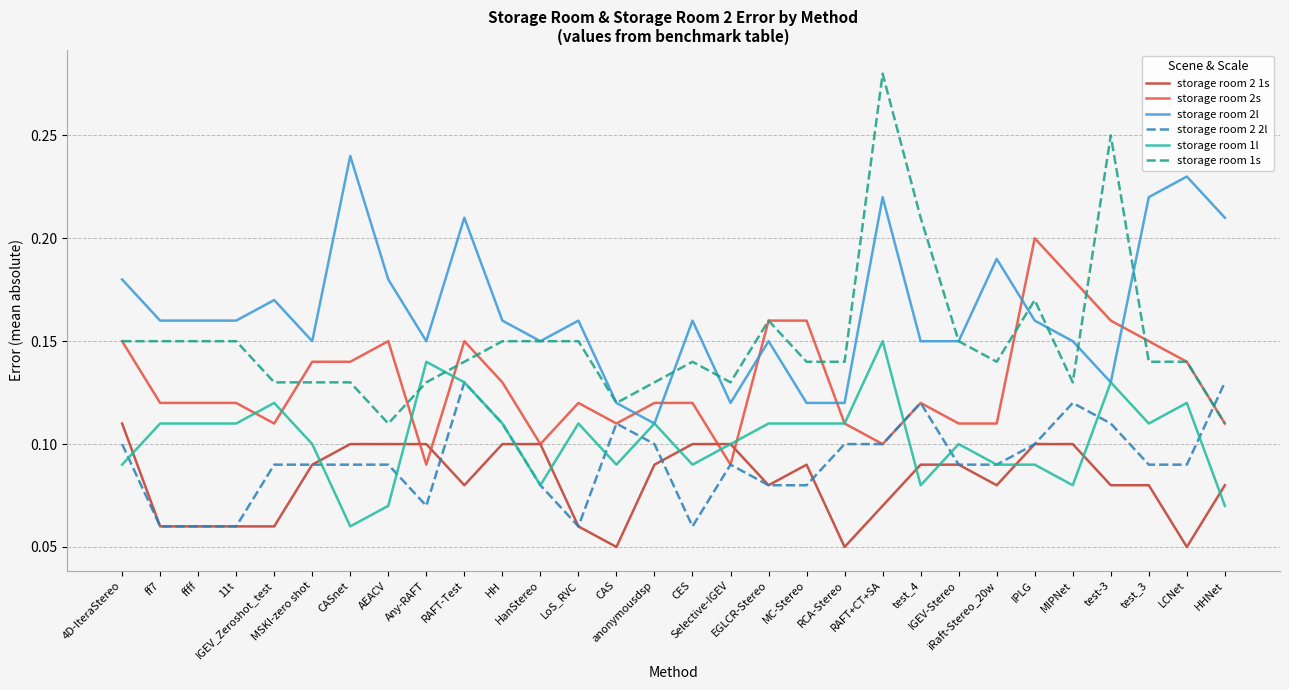

True or false: storage room 2 2l has a value of 0.0 at ffff.

False